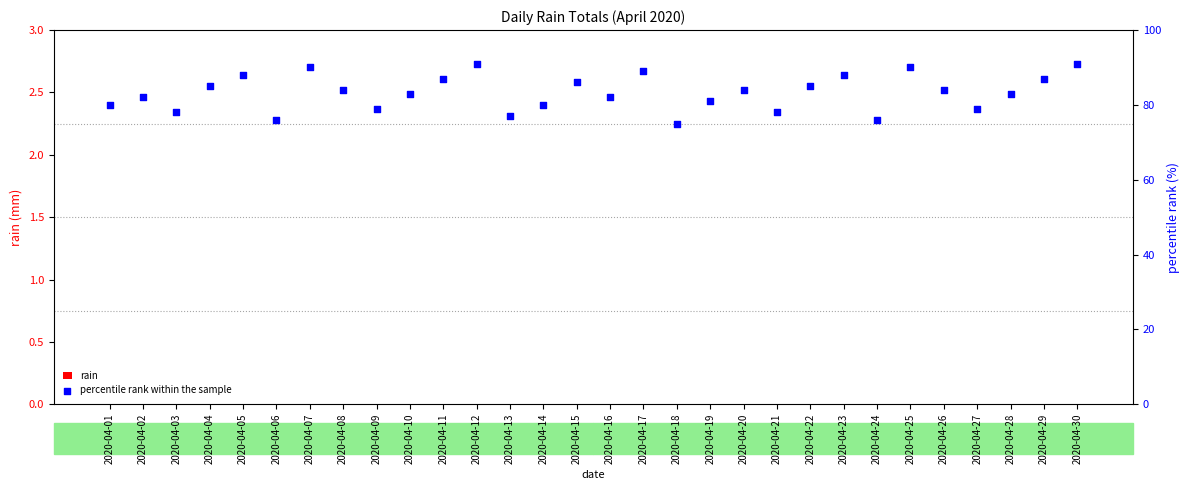

Which series reaches the maximum Y coordinate?

percentile rank within the sample